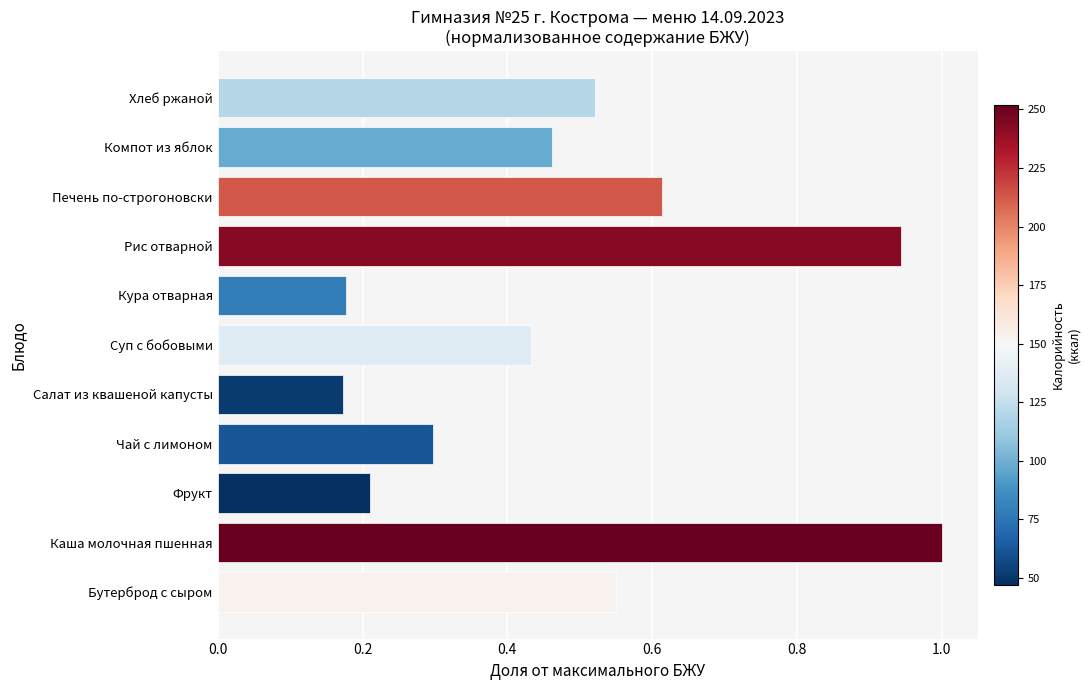

What is the maximum value shown in the chart?

1.0